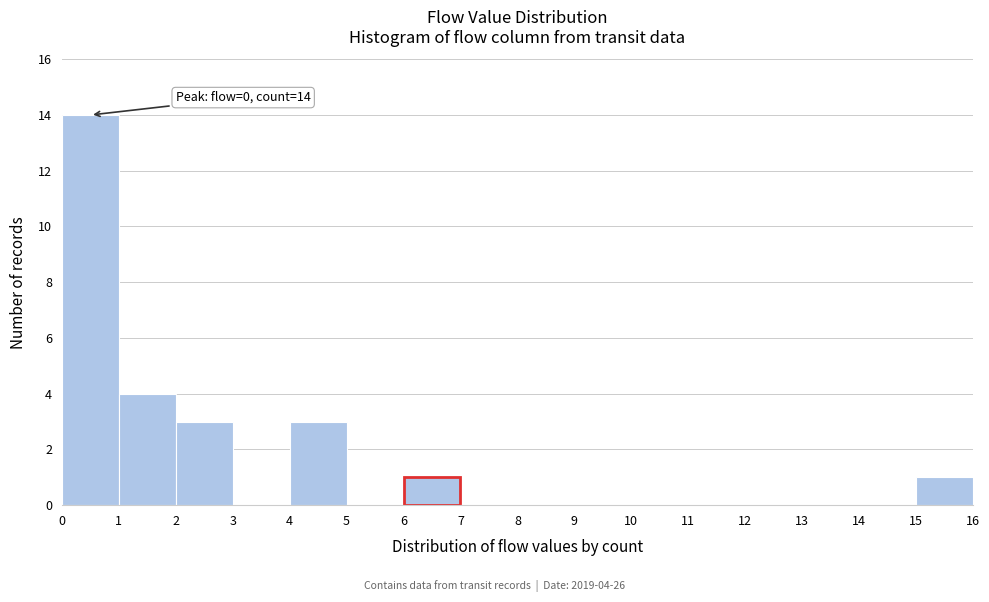

Which range on the x-axis has the tallest bar?

0 to 1